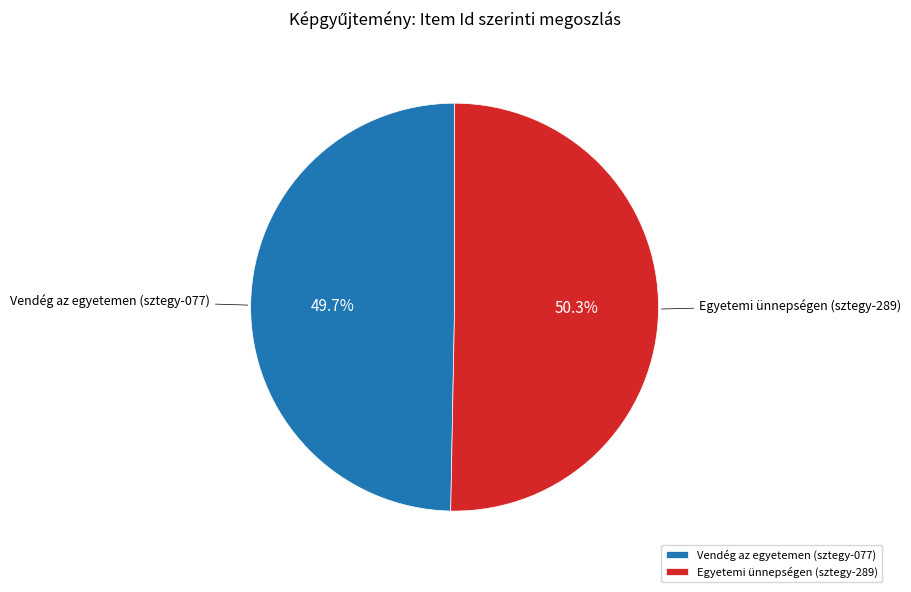

To the nearest percent, what is the difference between the Vendég az egyetemen (sztegy-077) and Egyetemi ünnepségen (sztegy-289) slice percentages?

1%